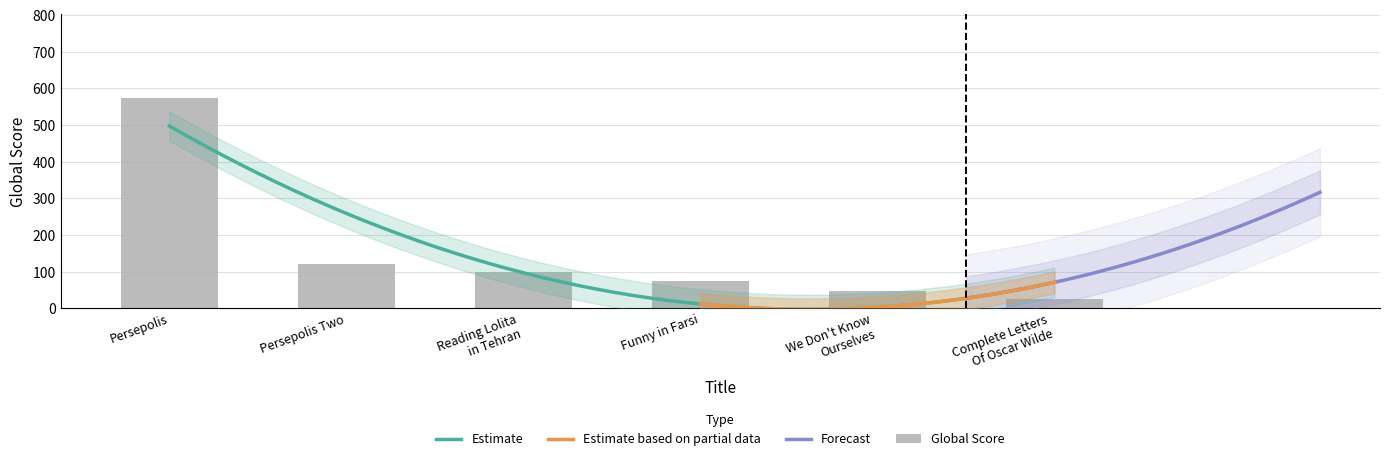

Reading left to right, extract all data points from this chart.

574	120	98	74	46	26